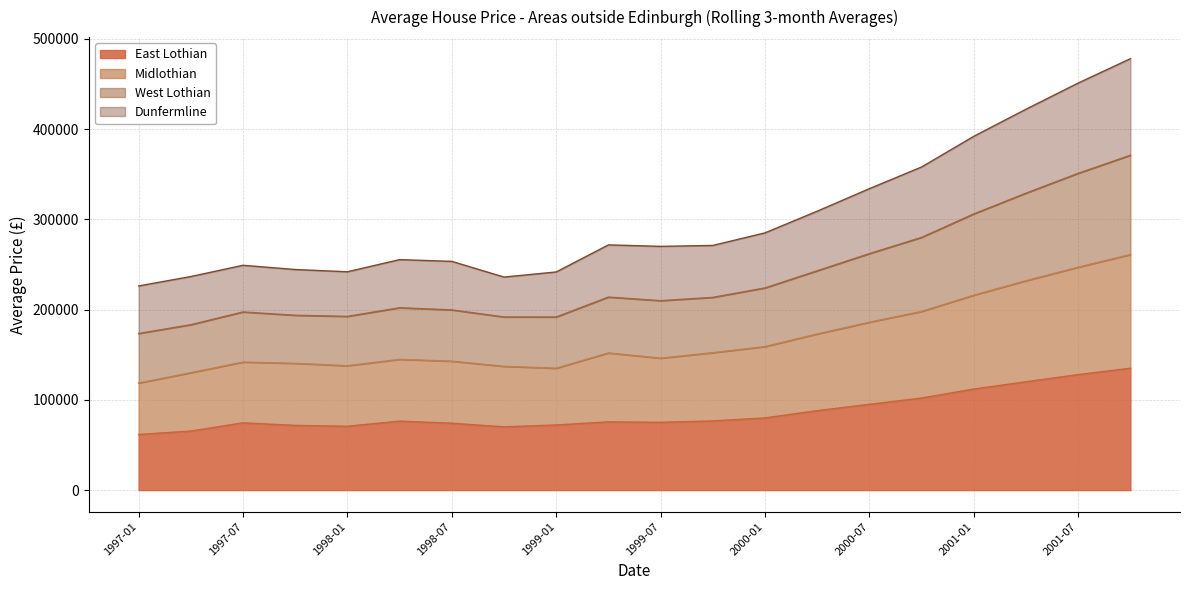

At which category does Dunfermline reach its first local peak?

1997-07